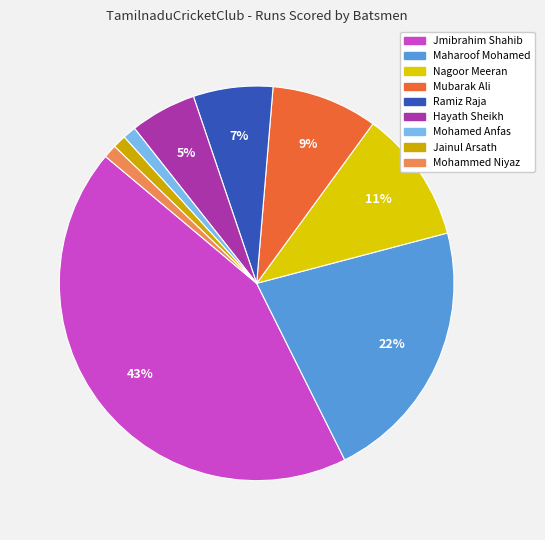

How many segments does this pie chart have?

9